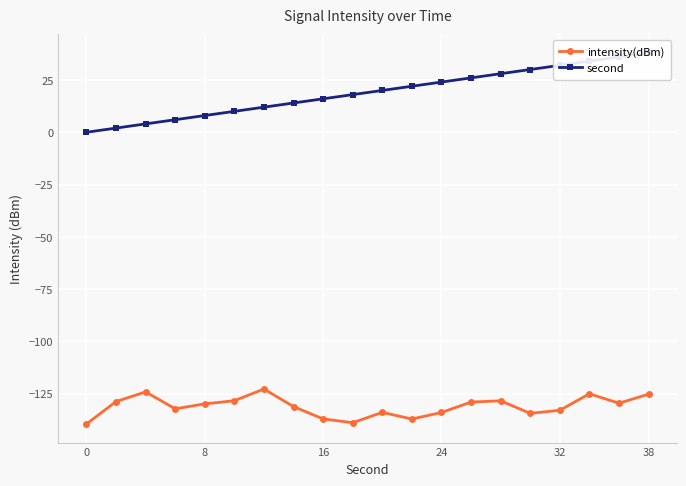

True or false: second and intensity(dBm) intersect in this chart.

False